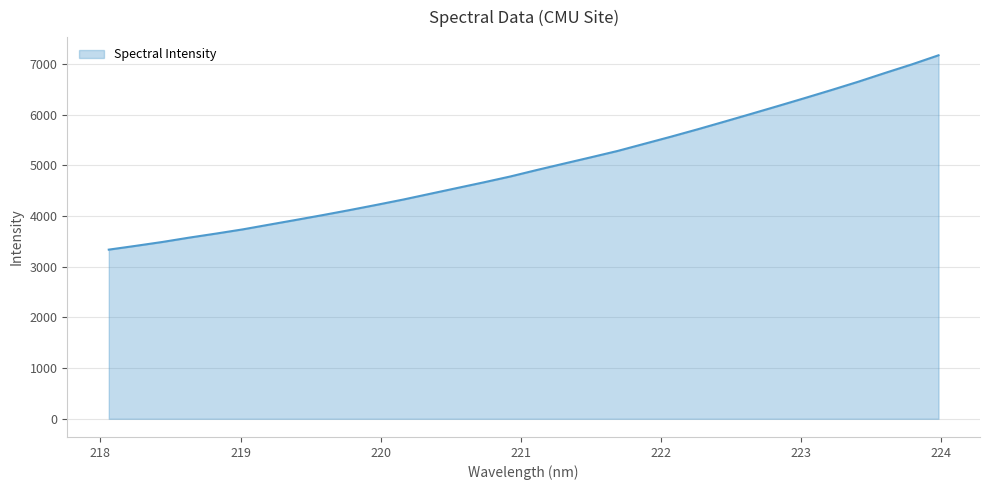

What is the minimum value shown in the chart?

3335.8